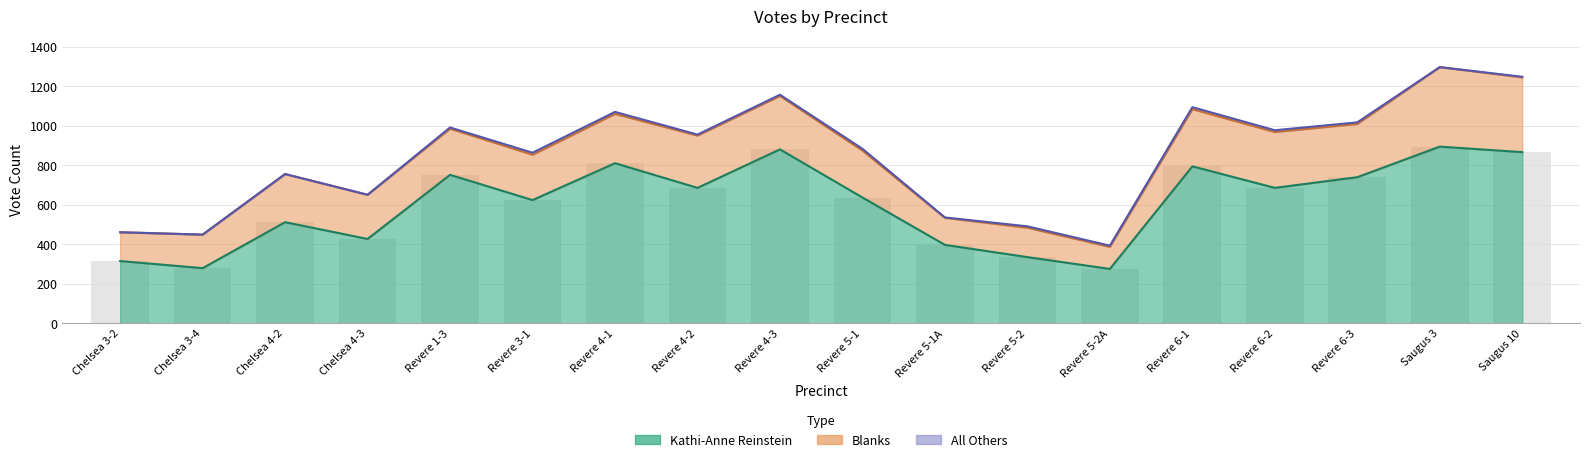

At which category is the sum across all series the highest?

Saugus 3